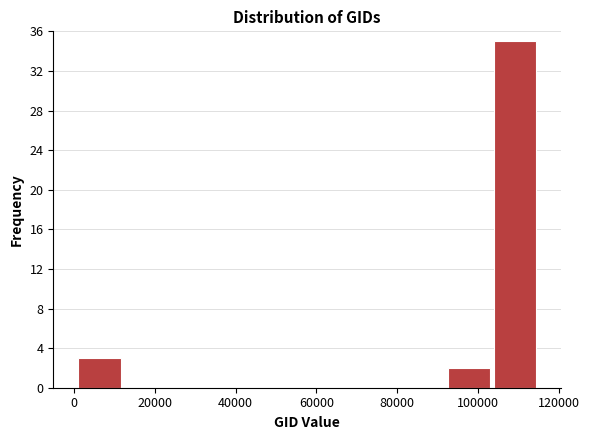

Reading left to right, list every bar in this chart as the range it spans on the x-axis followed by its height. Neither the bar edges nor the heights are printed on the chart, so give them approximately, as read against the axes.

0 to 12000: 3
12000 to 24000: 0
24000 to 34000: 0
34000 to 46000: 0
46000 to 58000: 0
58000 to 70000: 0
70000 to 80000: 0
80000 to 92000: 0
92000 to 104000: 2
104000 to 114000: 35